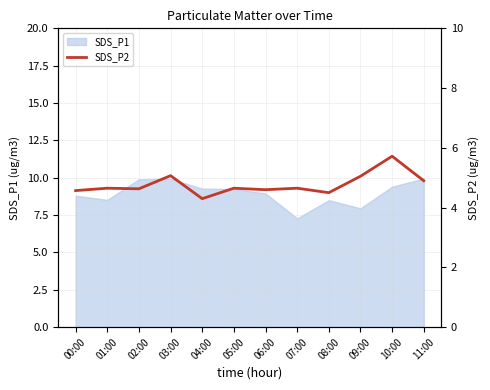

True or false: SDS_P1 has a value of 13.2 at 01:00.

False